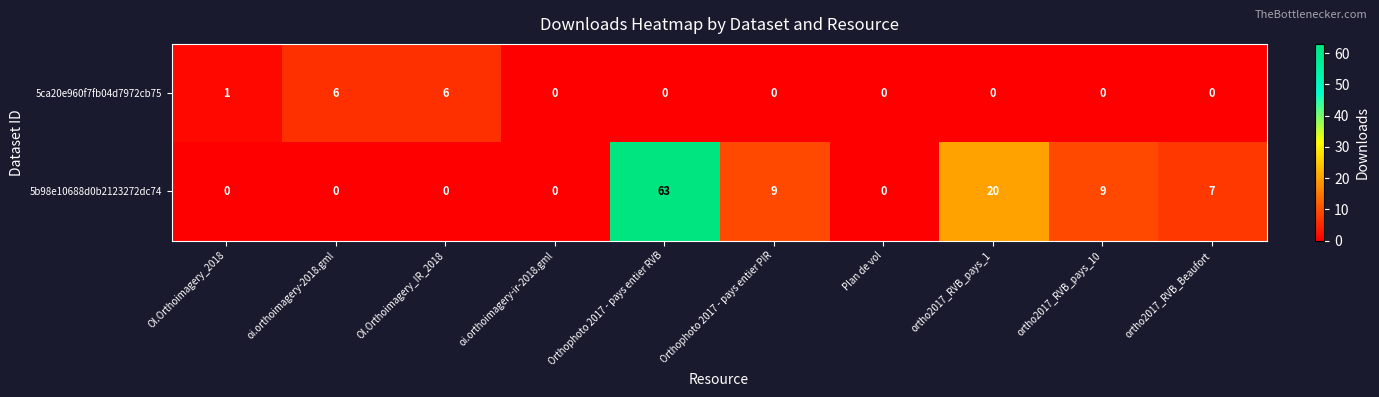

Which series changed the most between OI.Orthoimagery_IR_2018 and Orthophoto 2017 - pays entier PIR?

5b98e10688d0b2123272dc74